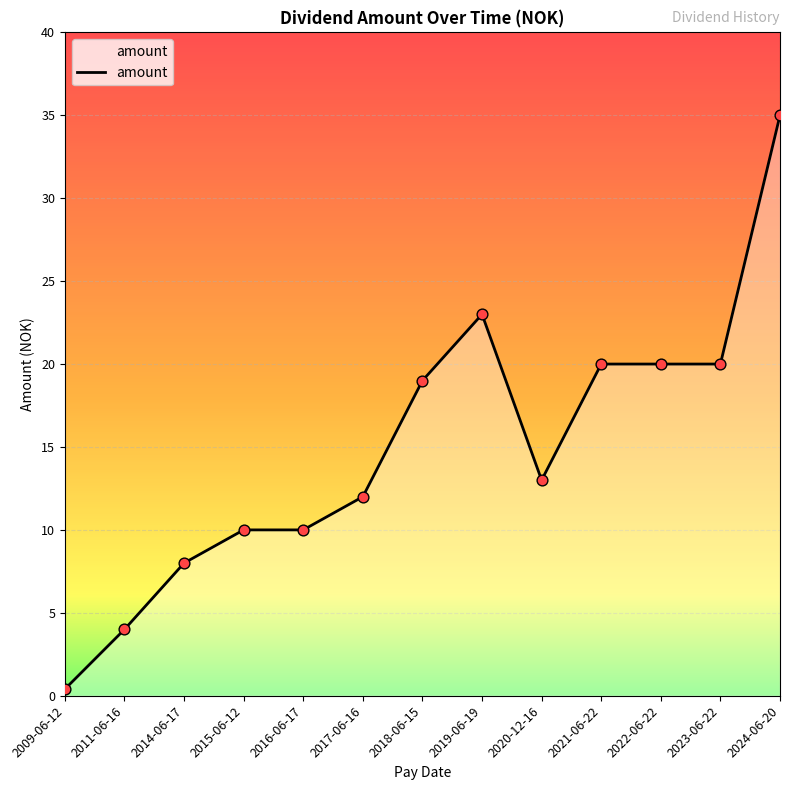

Approximately how many times larger is the value at 2018-06-15 compared to 2016-06-17?

1.9